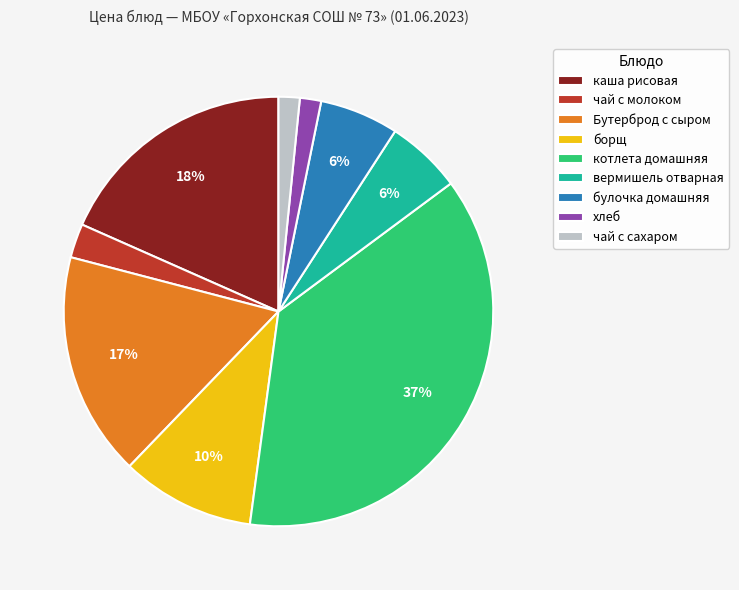

Does булочка домашняя account for over 50% of the chart?

No